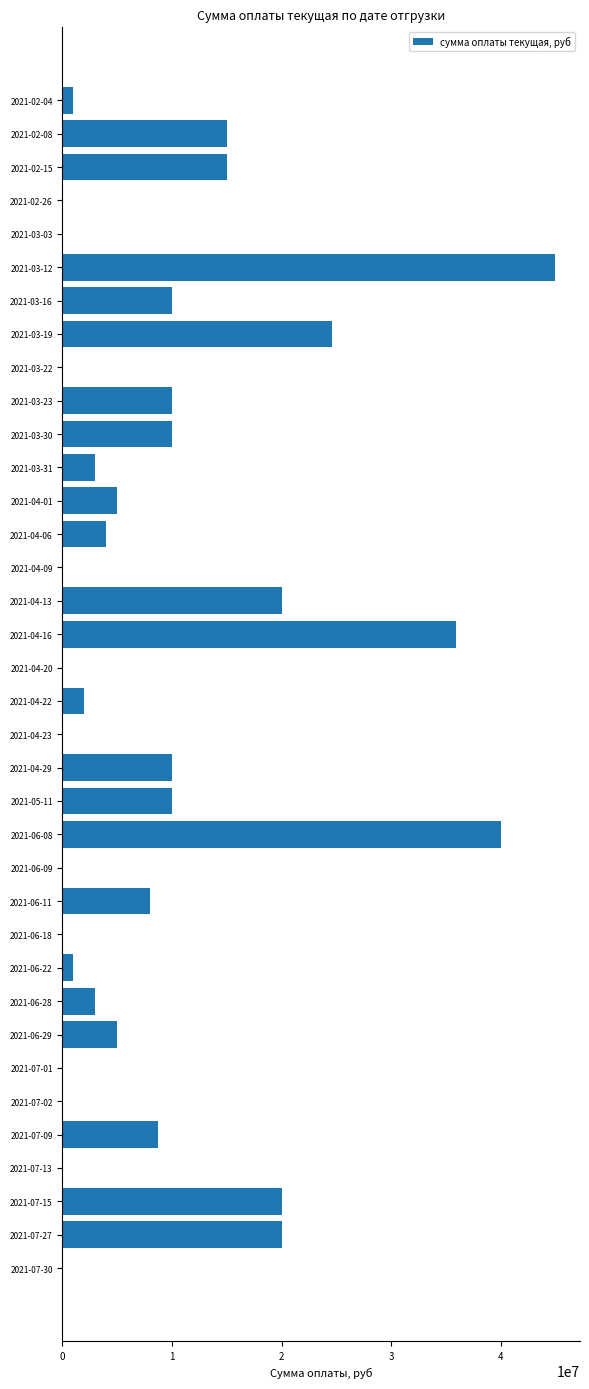

The value at 2021-03-16 is 10000000.0. True or false?

True